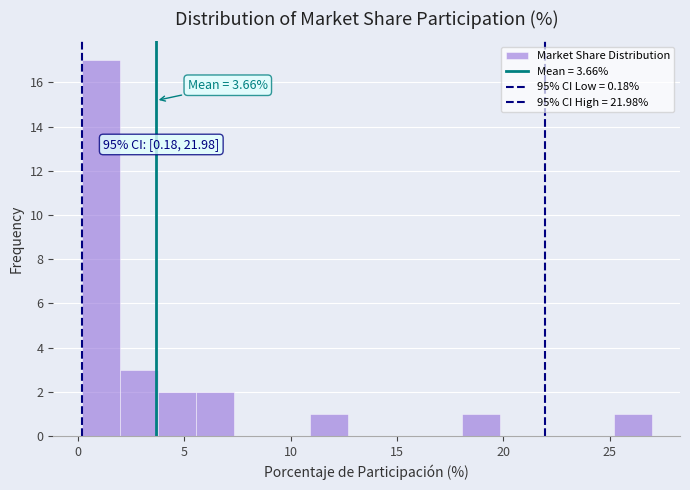

Around what value on the x-axis is the tallest bar? Give the approximate position of its centre, as read against the axis.

1.0